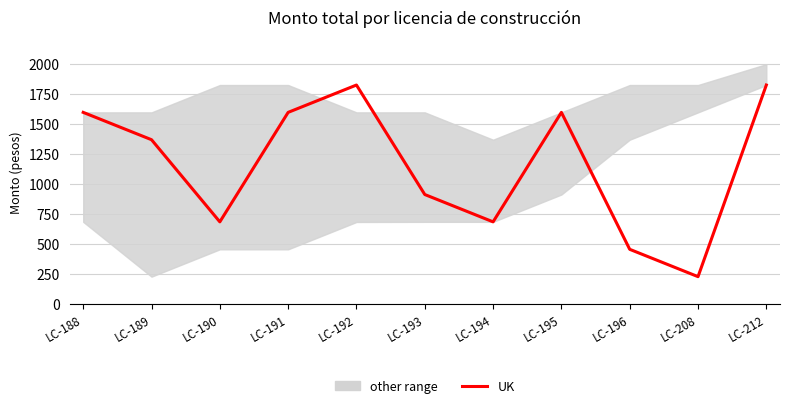

What is the minimum value shown in the chart?

228